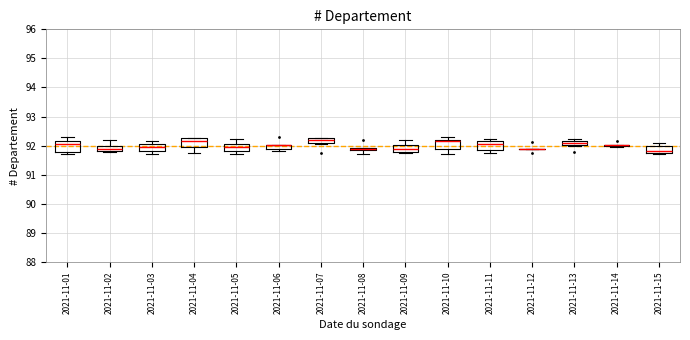

Where does the median line of the box for 2021-11-15 sit on the y-axis? The values are not printed on the chart, so give them approximately, as read against the axis.

91.8